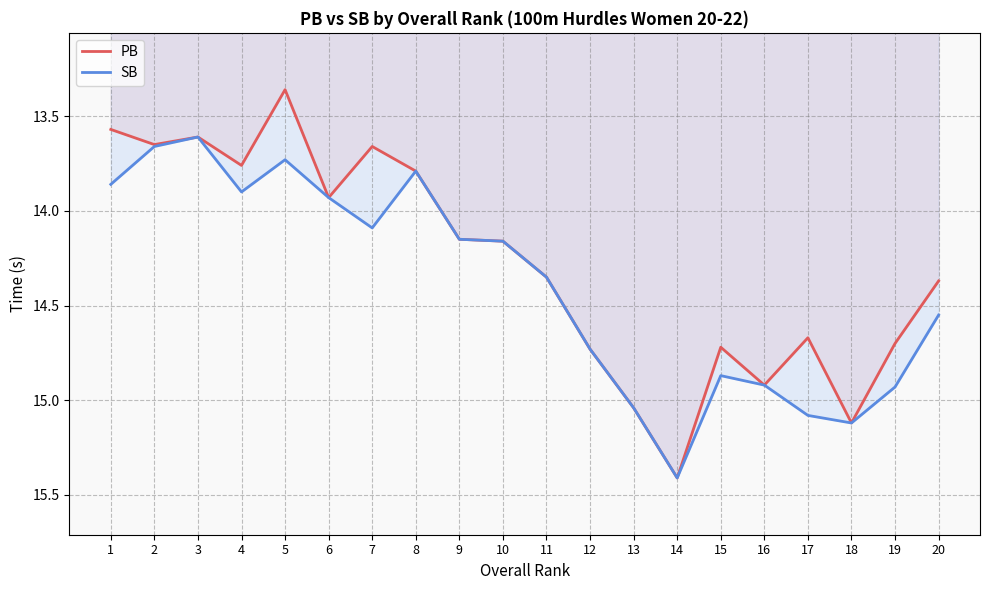

The PB series shows 9.3 at 17. True or false?

False